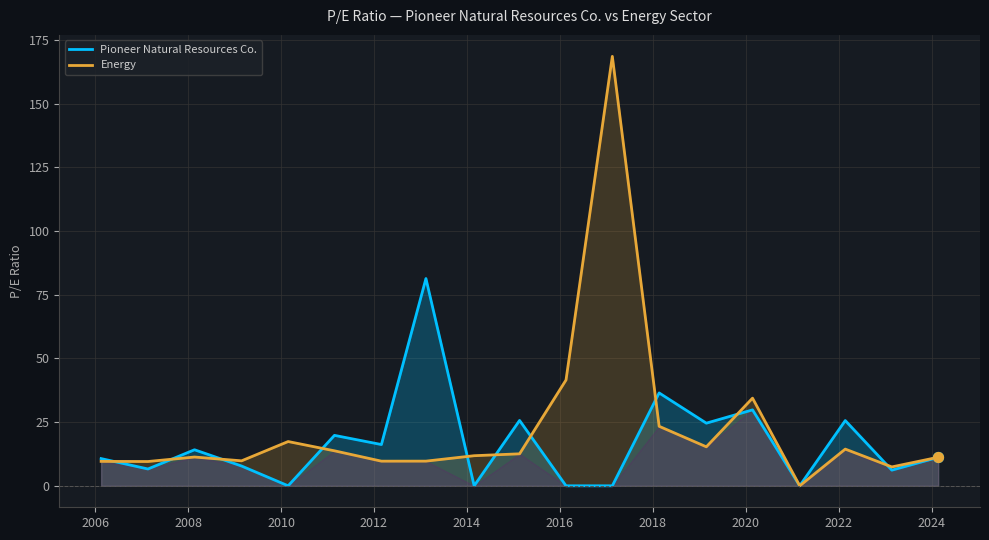

Which series has the largest total across all categories?

Energy